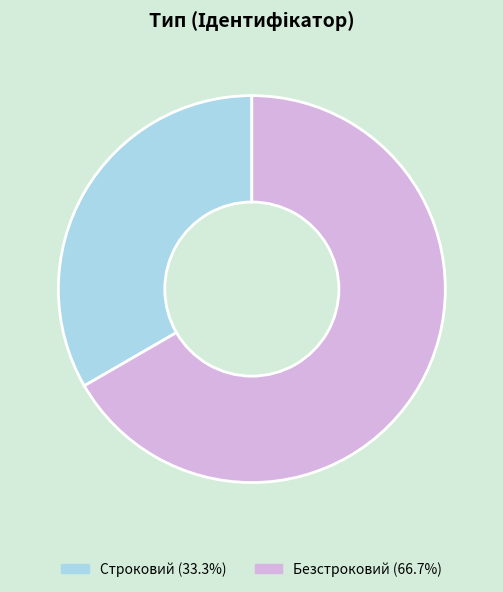

Count the number of slices in the pie.

2